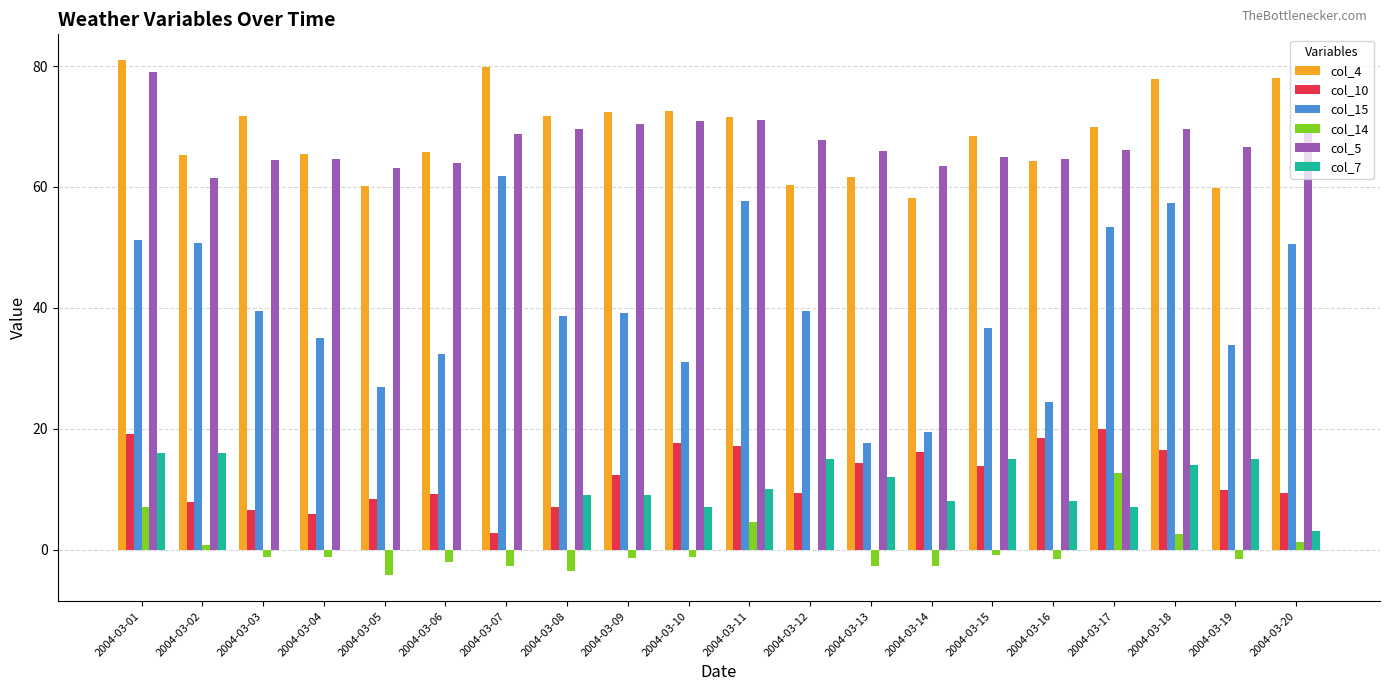

How many categories are shown in the chart?

20